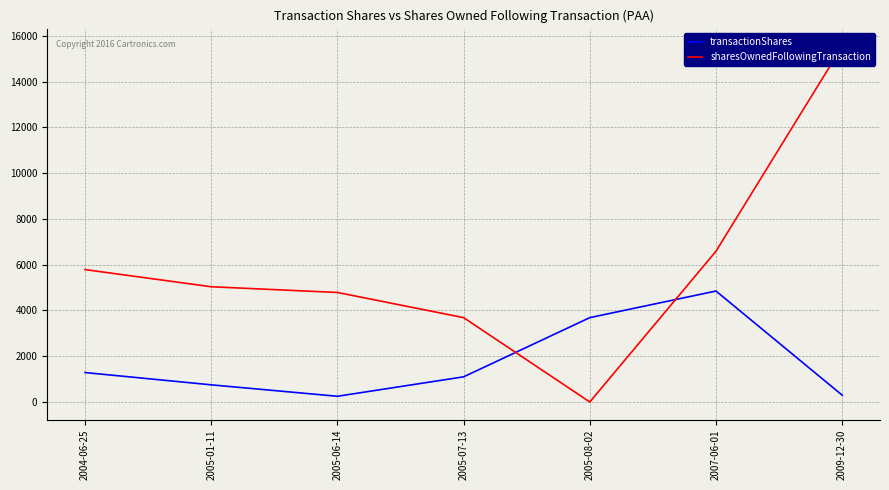

What is the average value of the transactionShares series?

1746